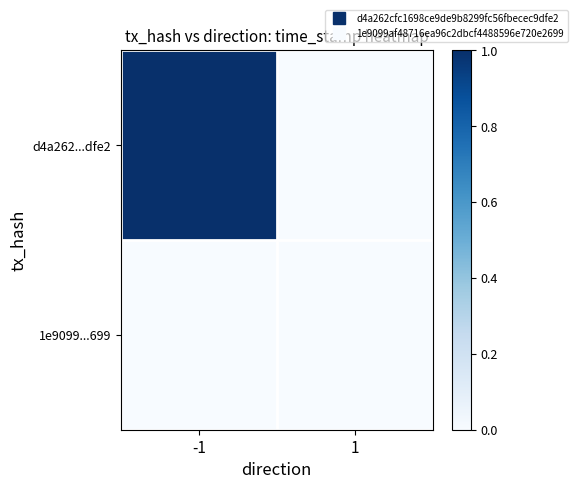

Which series changed the most between -1 and 1?

d4a262...dfe2